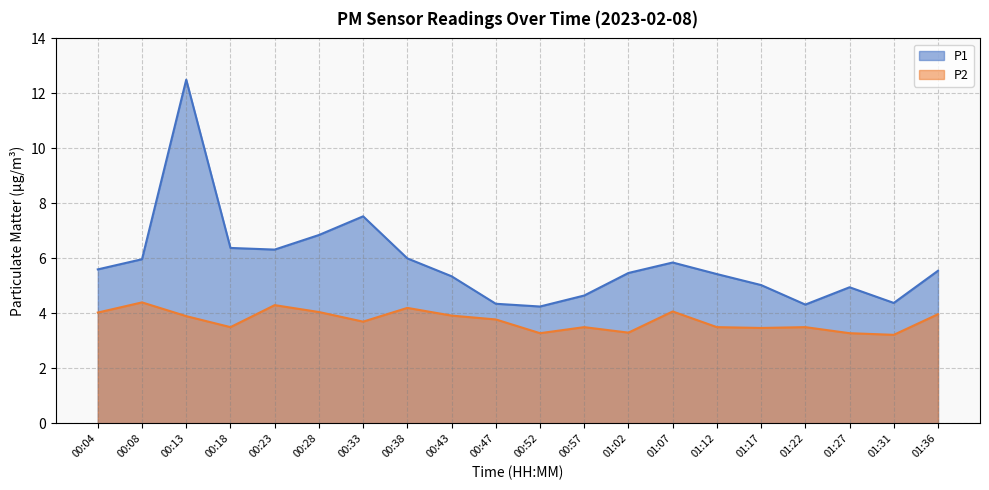

Which series has the widest spread of values?

P1